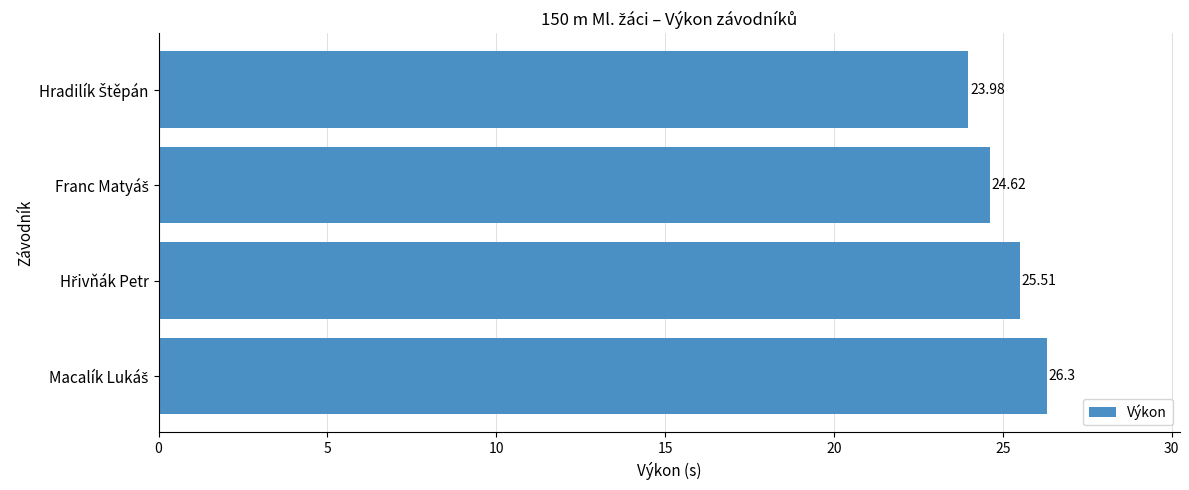

What is the average value?

25.1